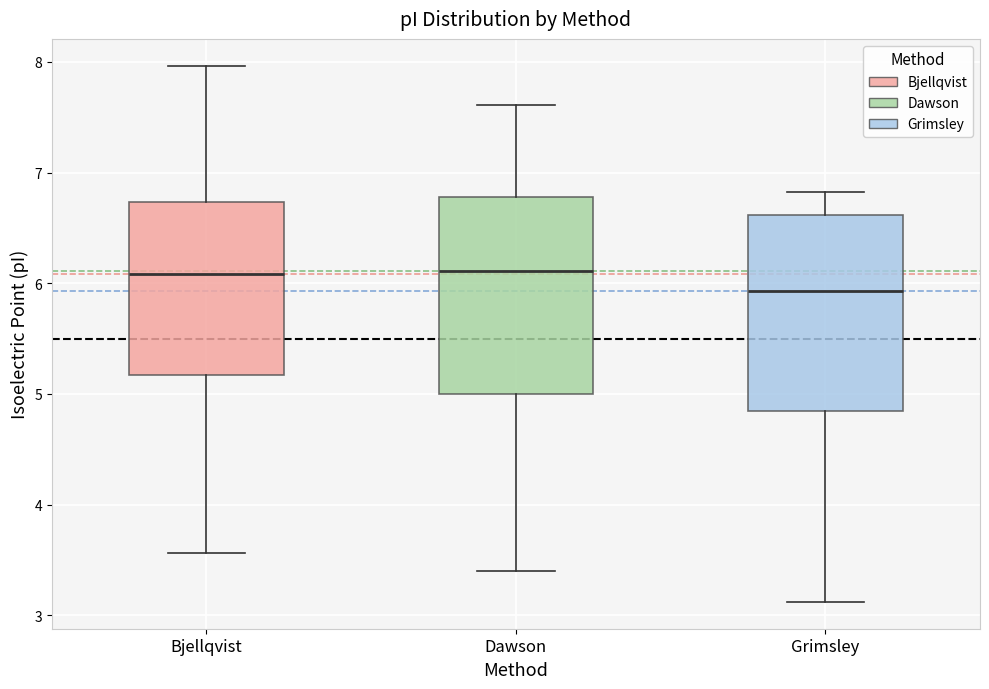

Where does the median line of the box for Dawson sit on the y-axis? The values are not printed on the chart, so give them approximately, as read against the axis.

6.1